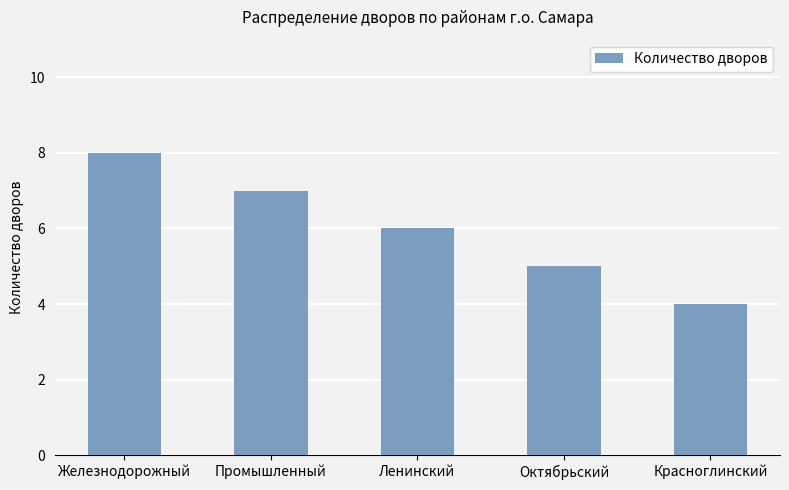

Reading left to right, list all the values displayed in this chart.

Железнодорожный=8	Промышленный=7	Ленинский=6	Октябрьский=5	Красноглинский=4